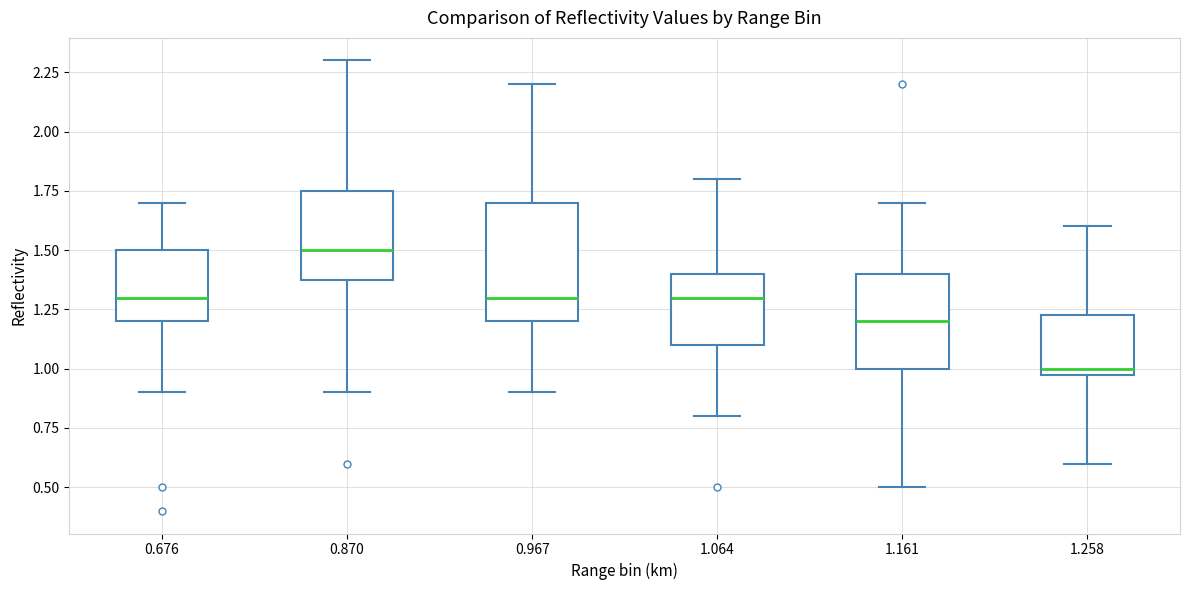

Where does the lower whisker of the box at x = 0.870 end on the y-axis? The values are not printed on the chart, so give them approximately, as read against the axis.

0.90